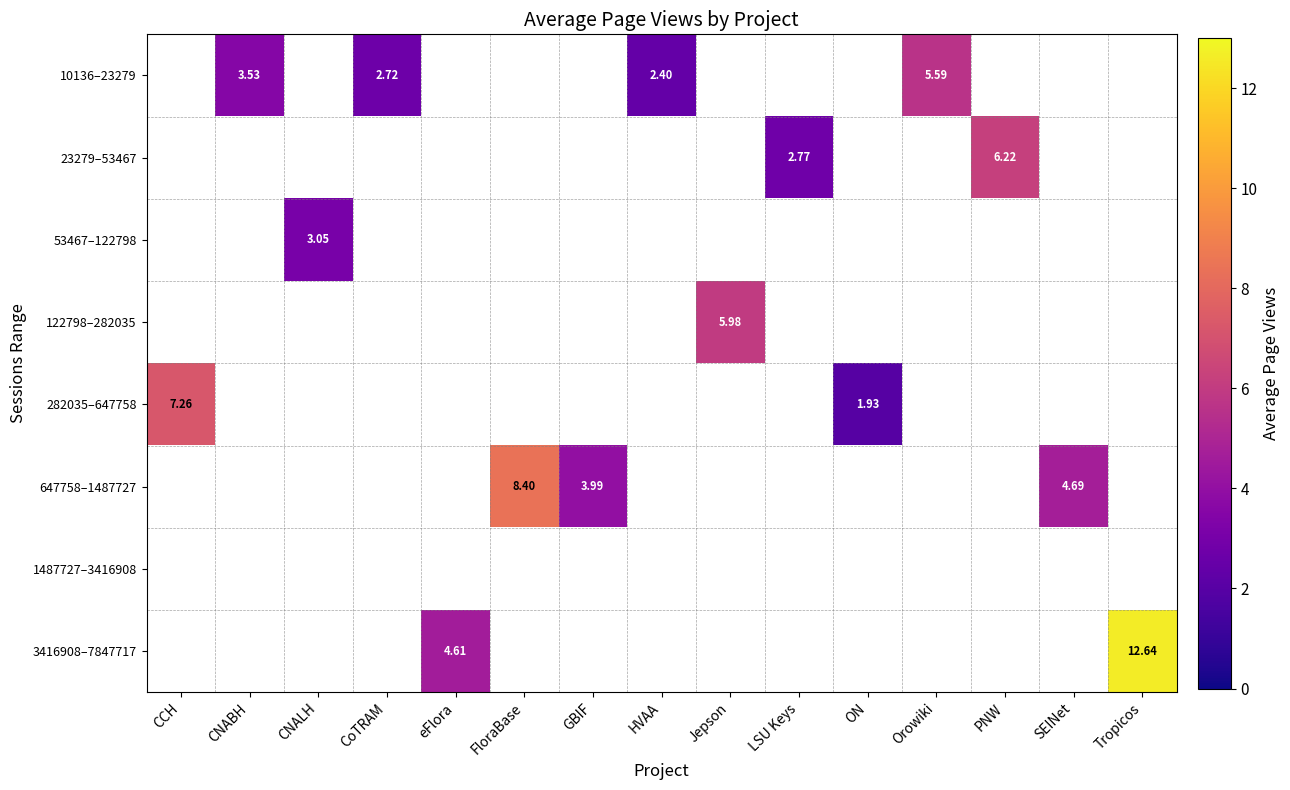

At which label does 282035–647758 reach its minimum?

ON